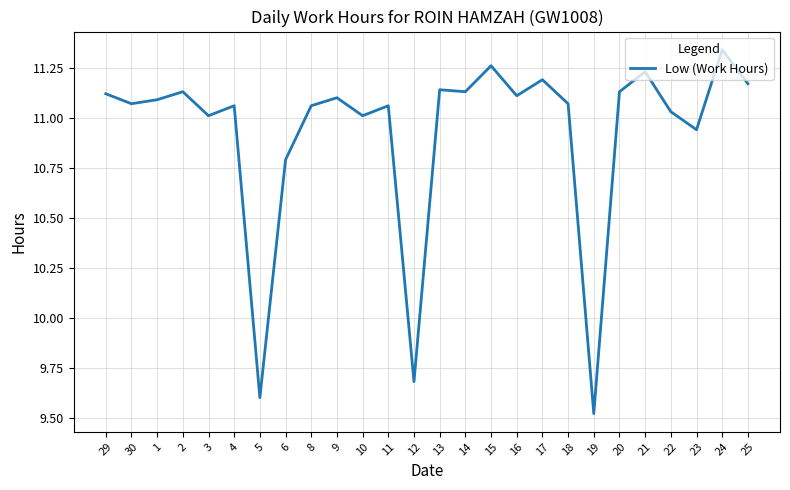

Between 15 and 23, which is larger?

15